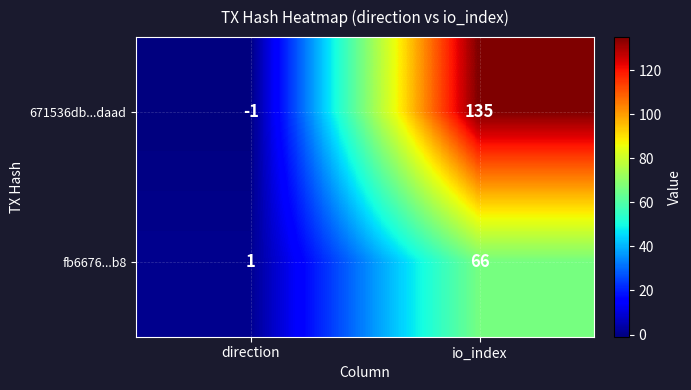

What is the difference between the maximum and minimum values in the 671536db...daad series?

136